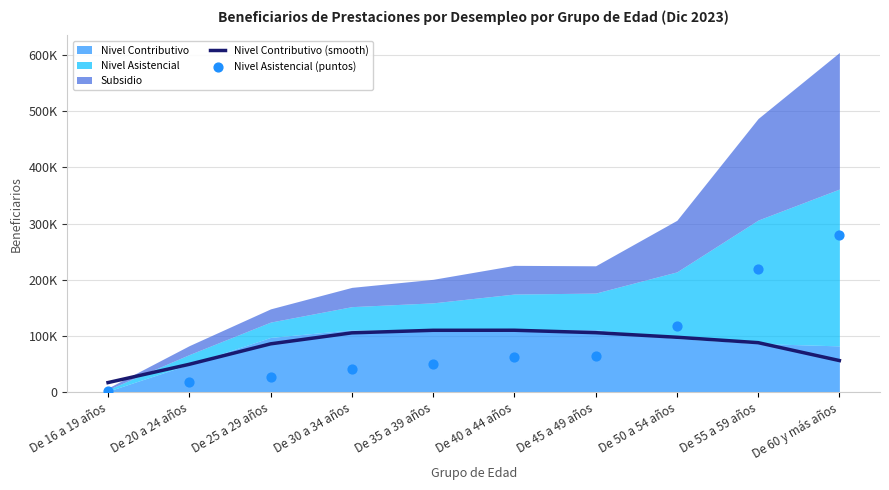

Is the value of Nivel Contributivo (smooth) at De 40 a 44 años greater than the value of Nivel Asistencial (puntos) at De 40 a 44 años?

Yes